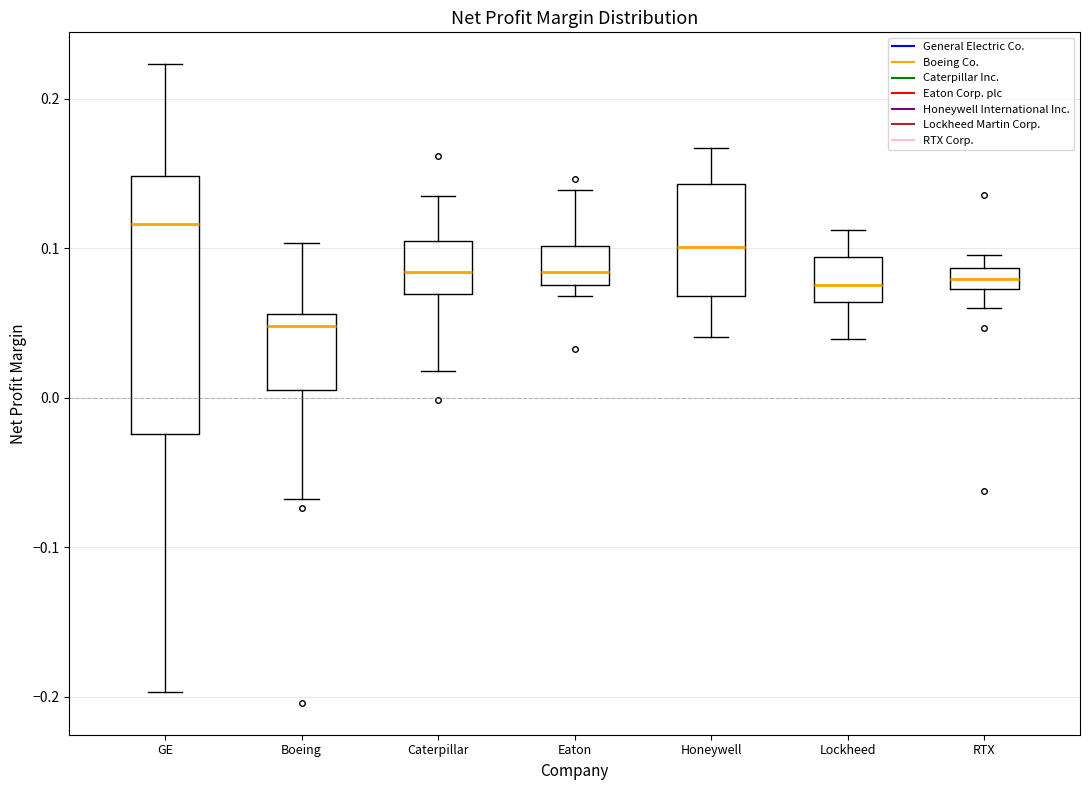

Which box's median line is the lowest?

Boeing